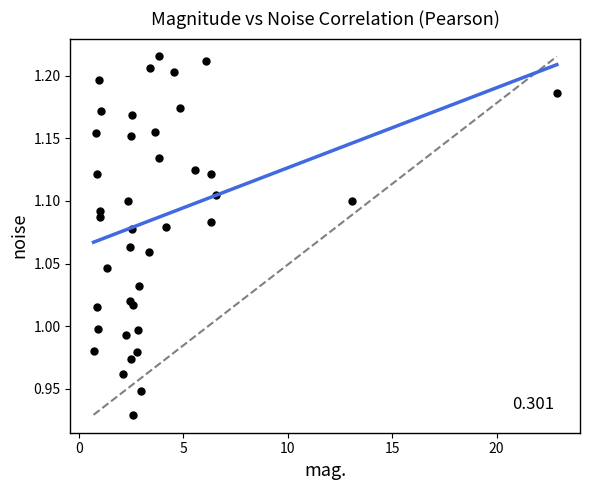

What is the range of Y values (max minus min)?

0.3